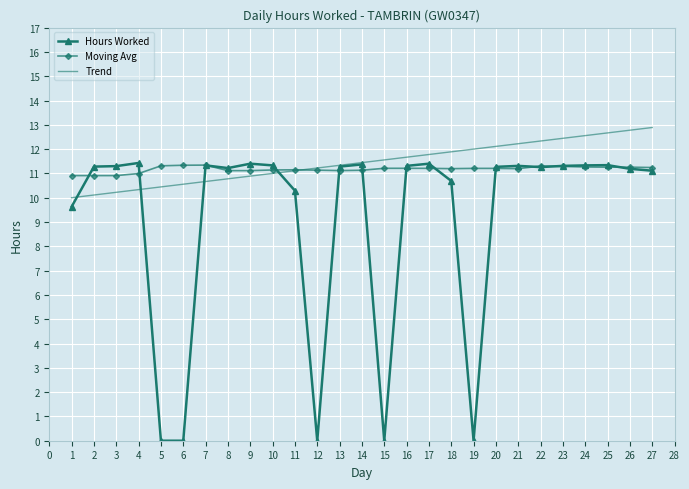

What value does the Moving Avg series have at 9?

11.1